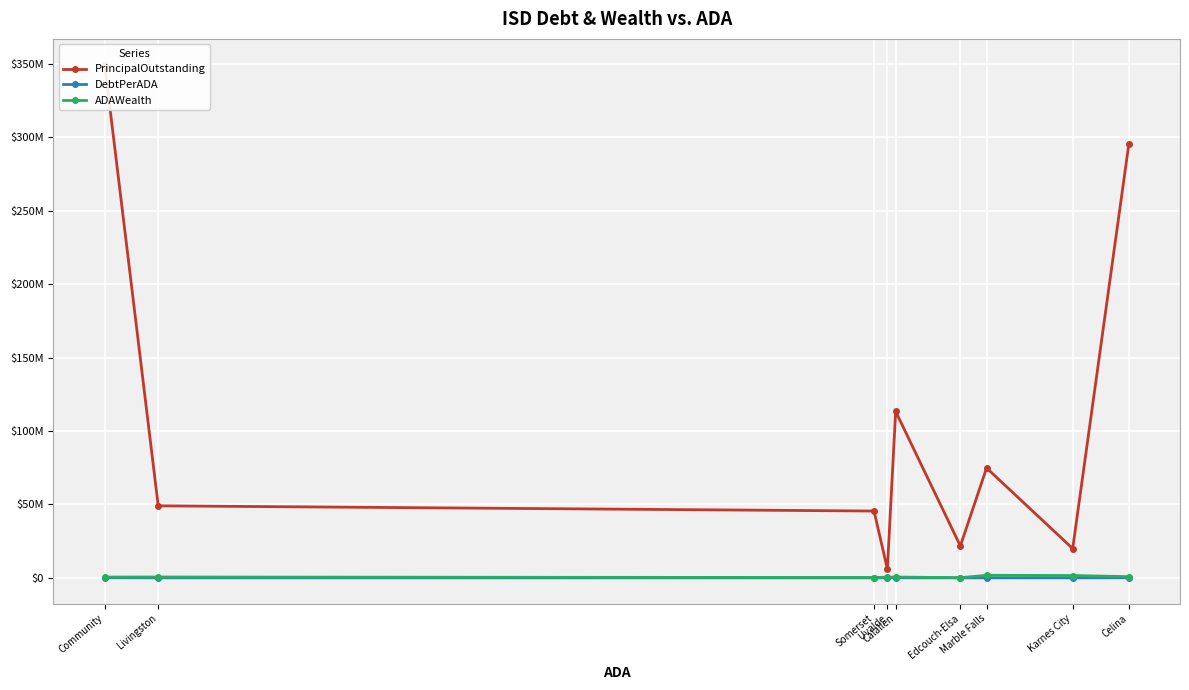

At how many categories does at least one series exceed 91489375?

3